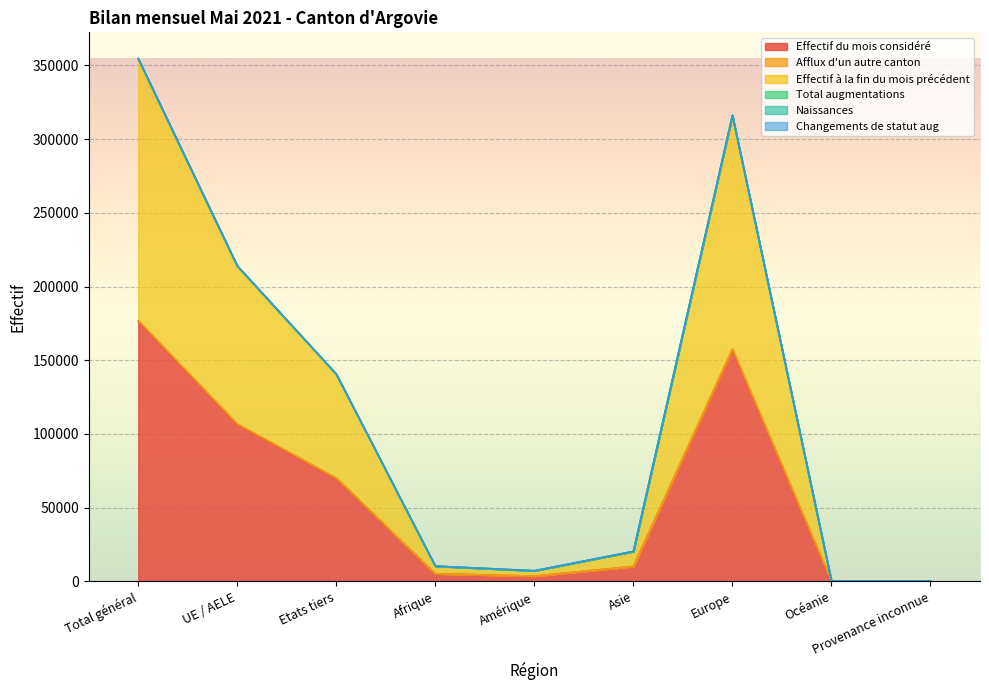

What position from the right is Total général?

9